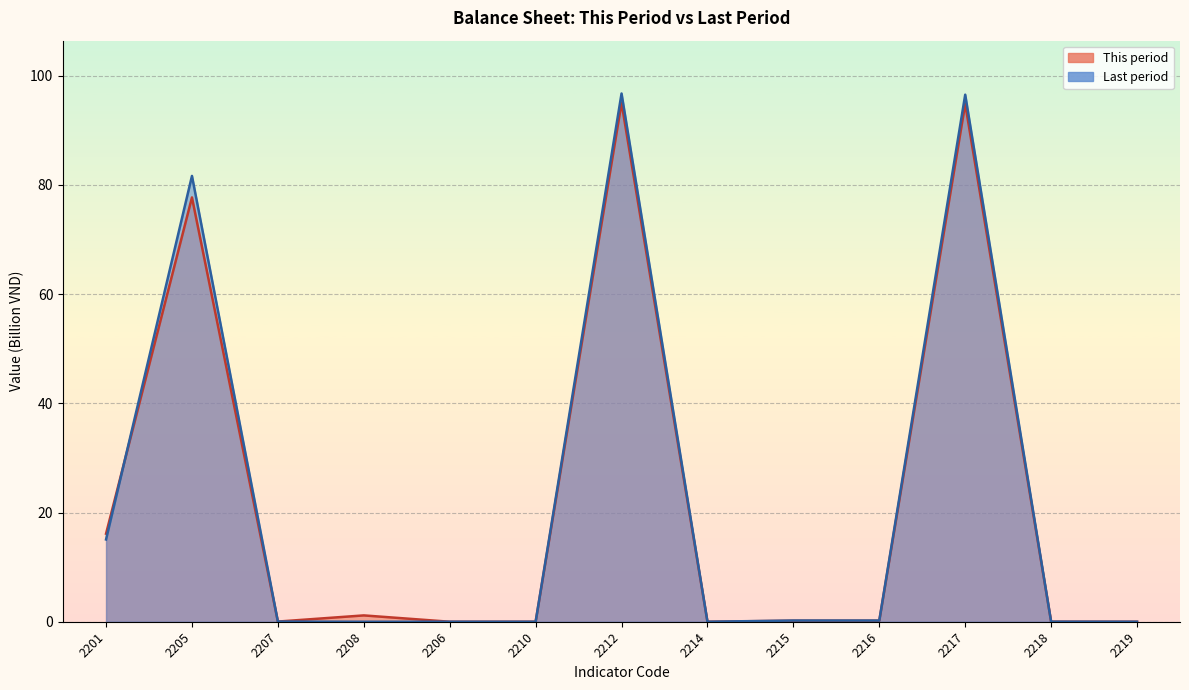

How many times do This period and Last period cross each other?

2